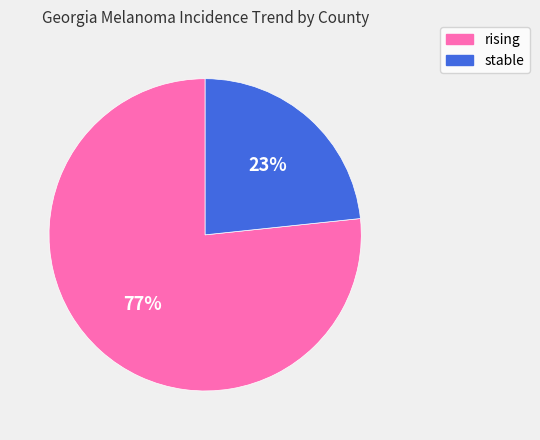

How many segments does this pie chart have?

2